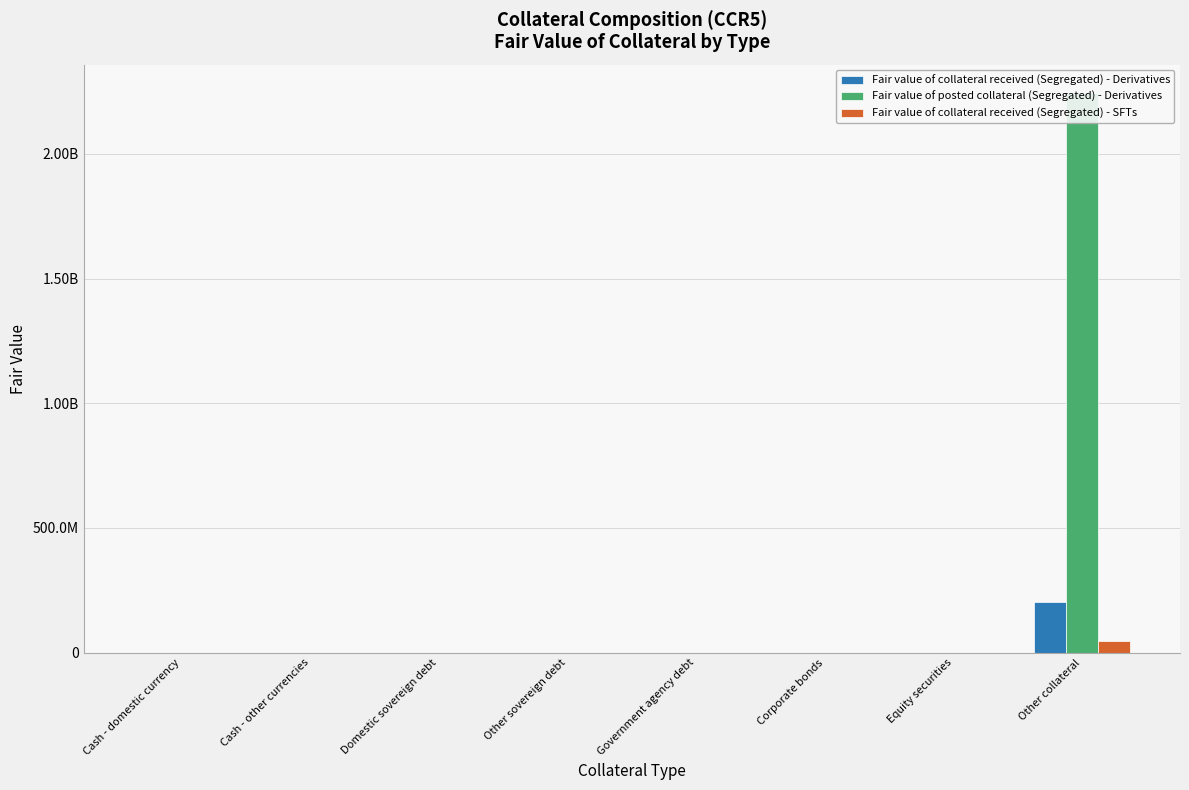

Rank the series at Equity securities from highest to lowest value.

Fair value of collateral received (Segregated) - Derivatives, Fair value of posted collateral (Segregated) - Derivatives, Fair value of collateral received (Segregated) - SFTs